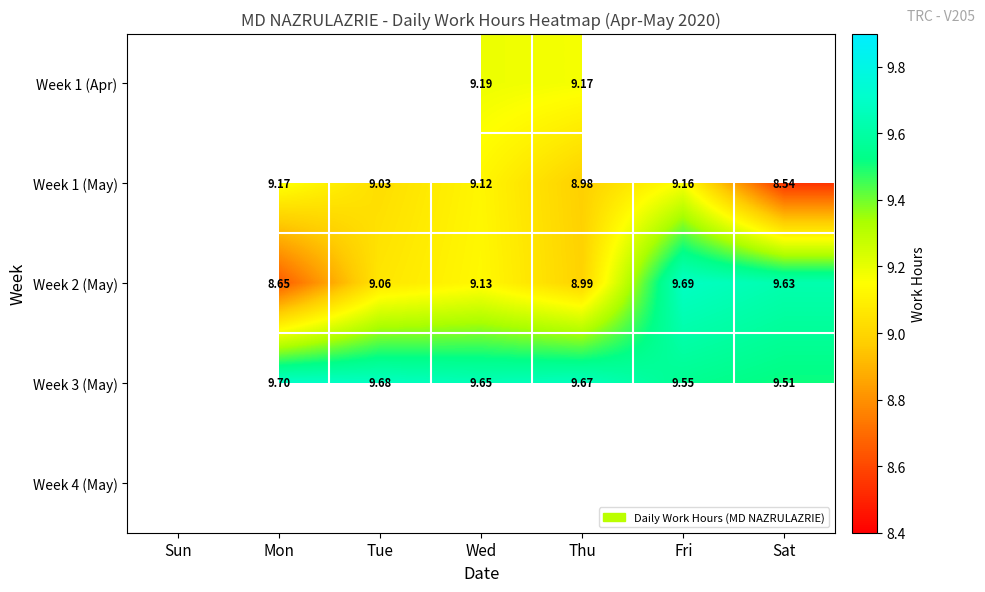

How many data points does each series have?

7